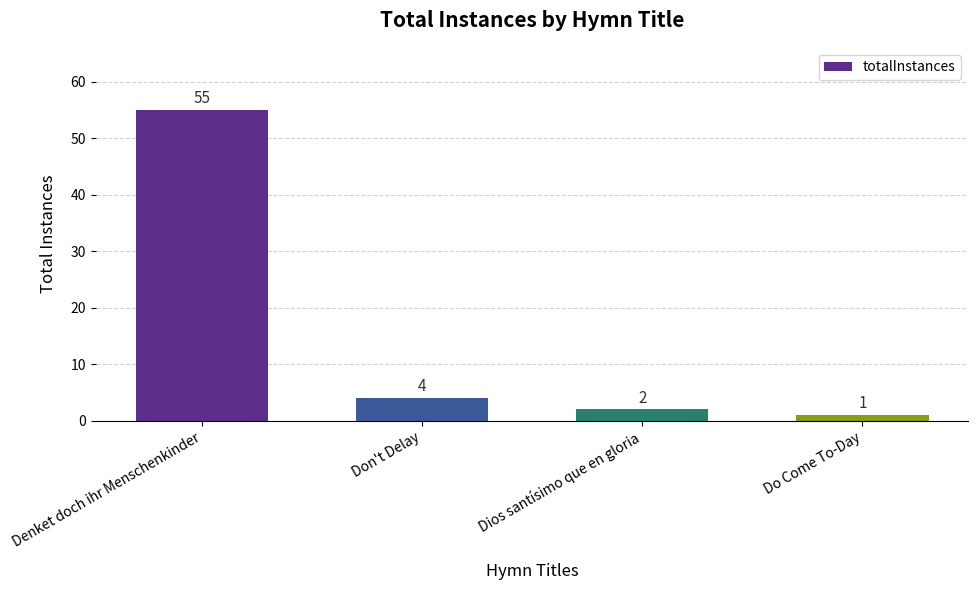

Rank the categories by value from highest to lowest.

Denket doch ihr Menschenkinder, Don't Delay, Dios santísimo que en gloria, Do Come To-Day